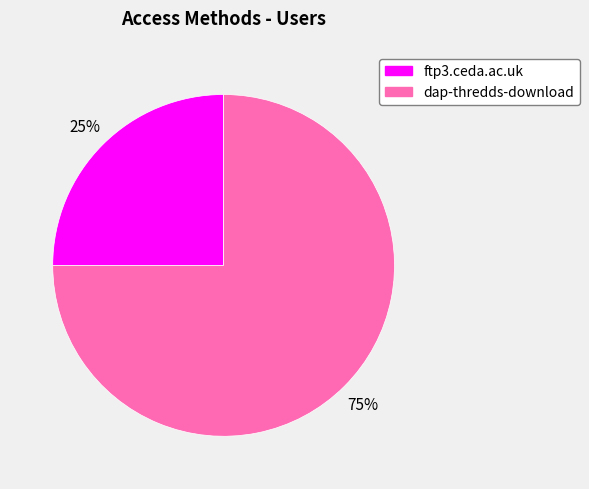

Rank the categories by value from highest to lowest.

dap-thredds-download, ftp3.ceda.ac.uk